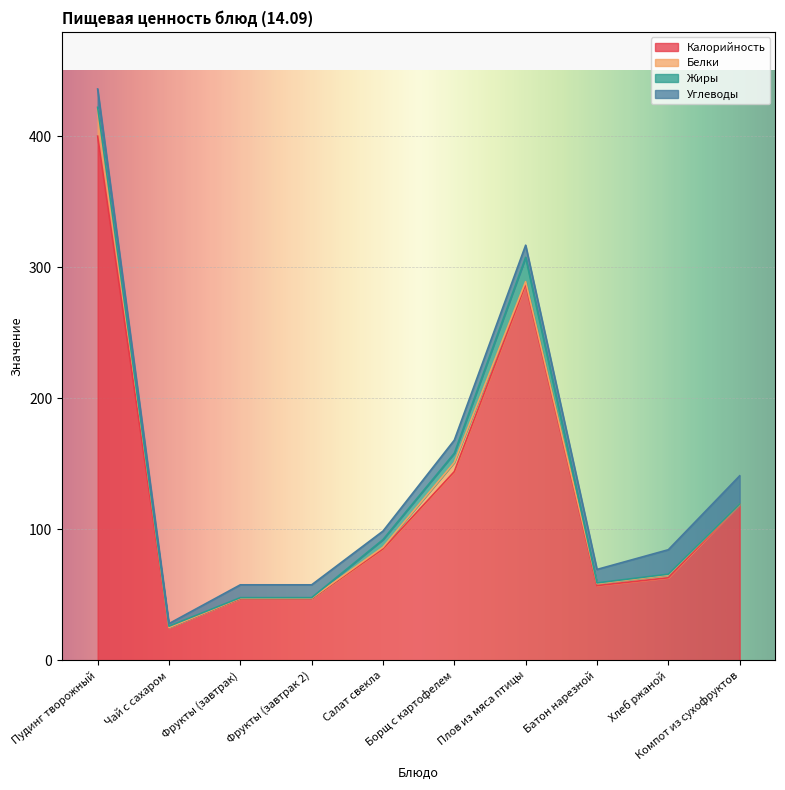

What is the lowest value of the Калорийность series?

25.0